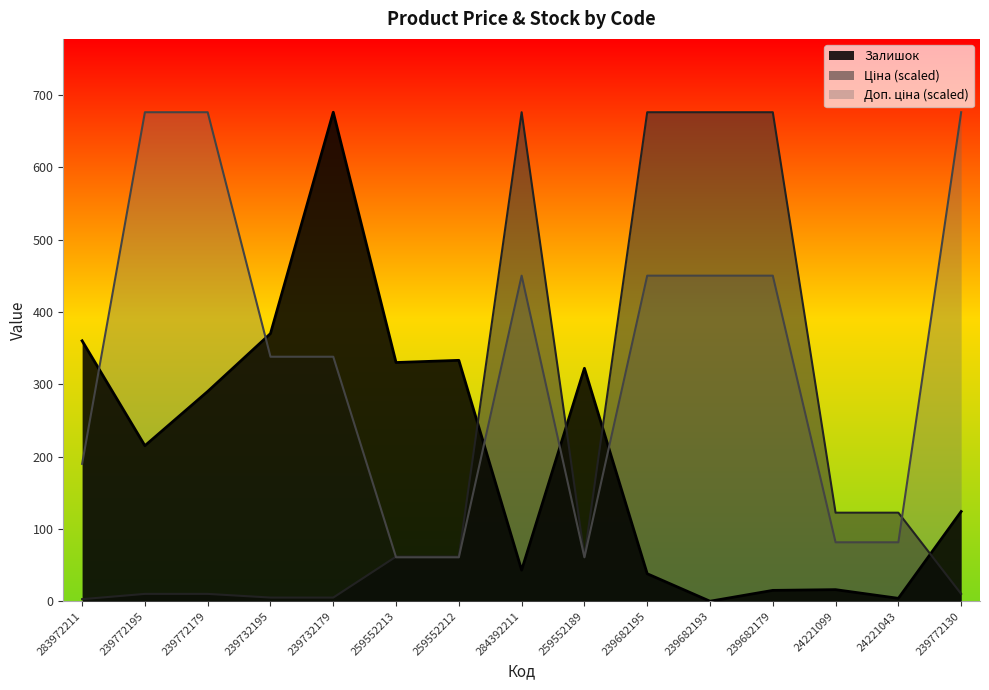

How many lines are shown in the chart?

3